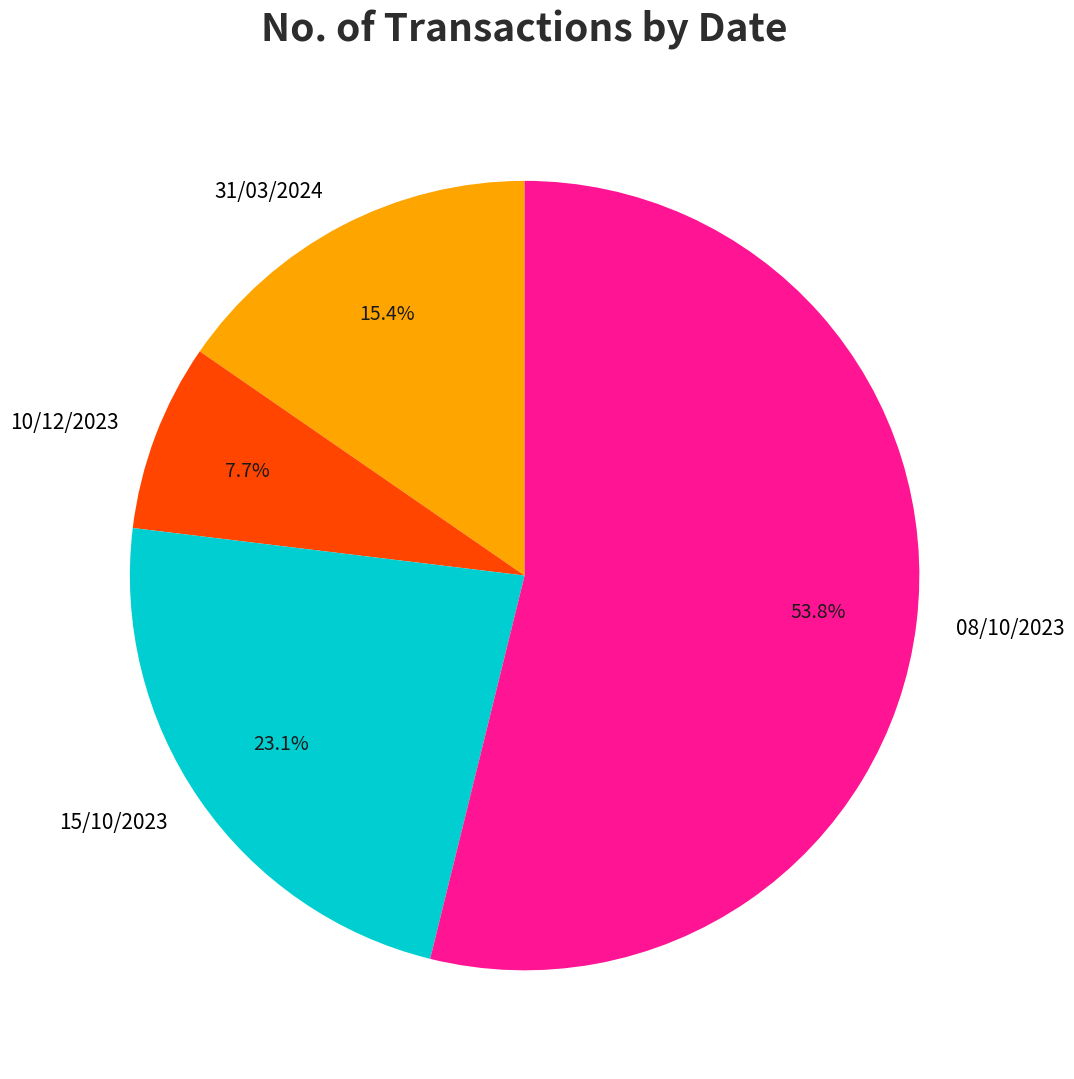

To the nearest percent, what portion does 15/10/2023 represent?

23%